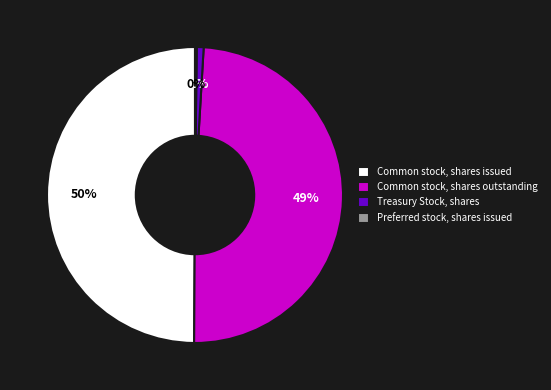

Is Common stock, shares outstanding the majority of the pie?

No